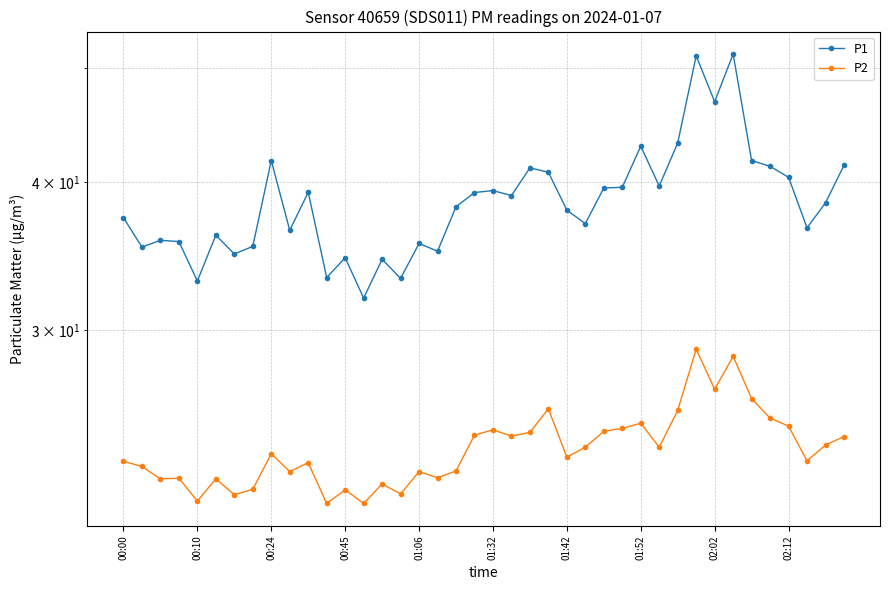

What position from the right is 34?

6